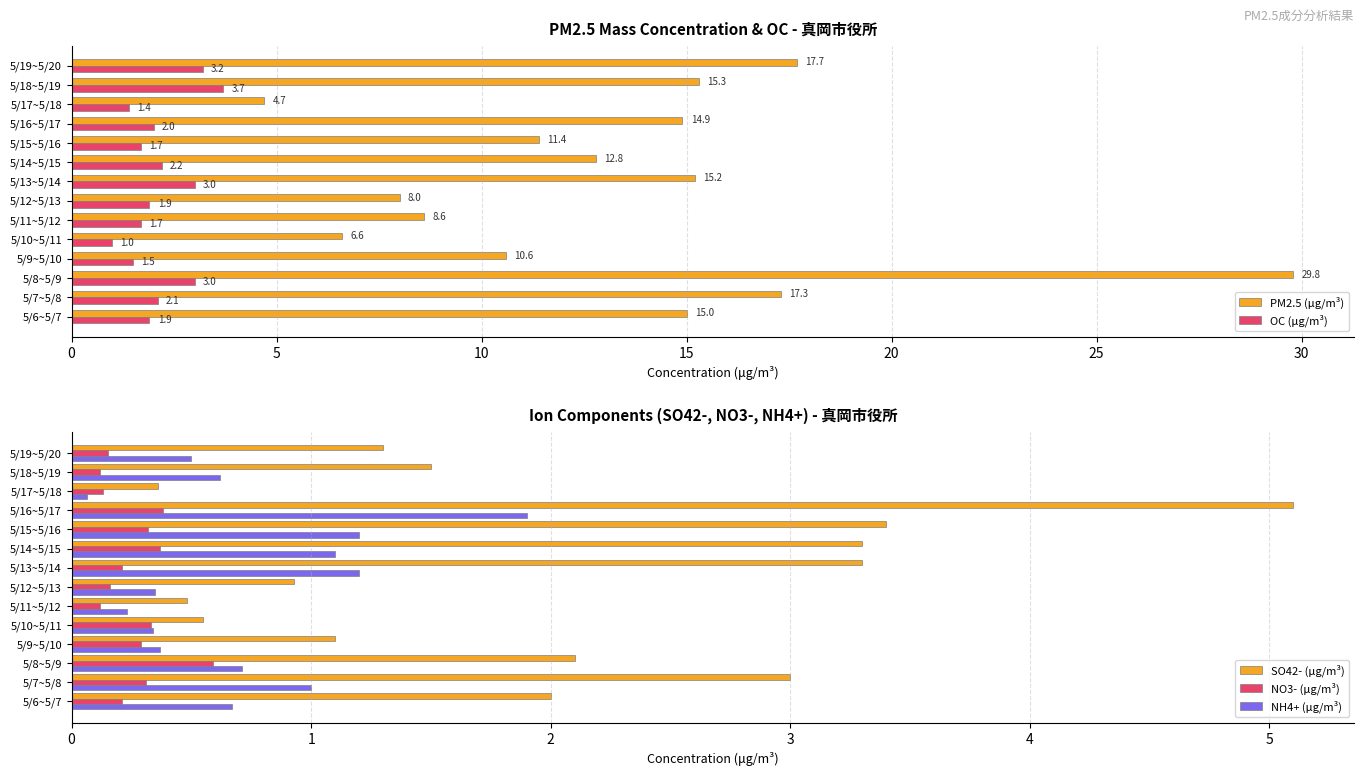

What is the sum of all NH4+ (μg/m³) values?

10.3